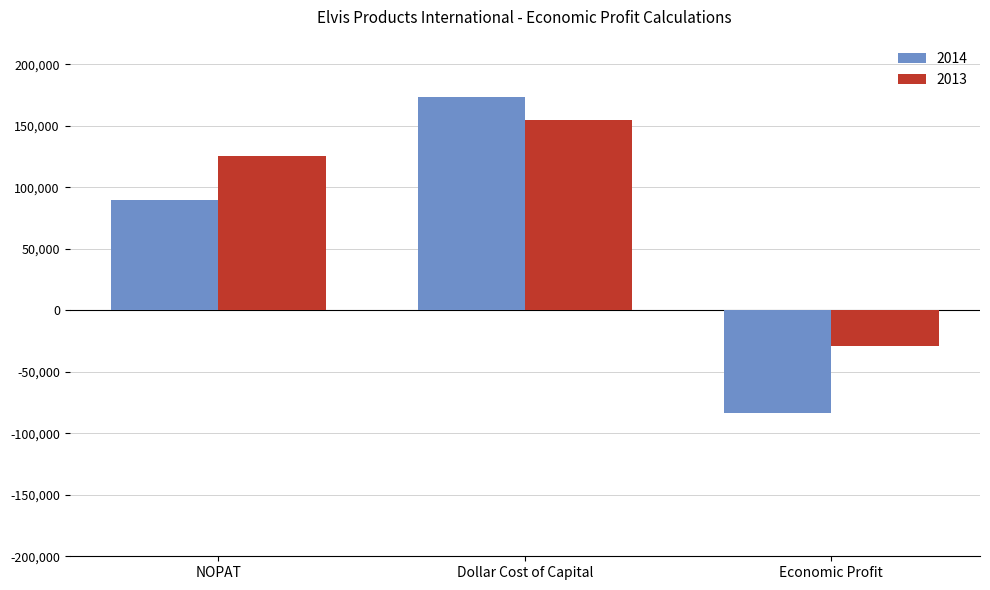

What is the label of the 1st bar from the right?

Economic Profit